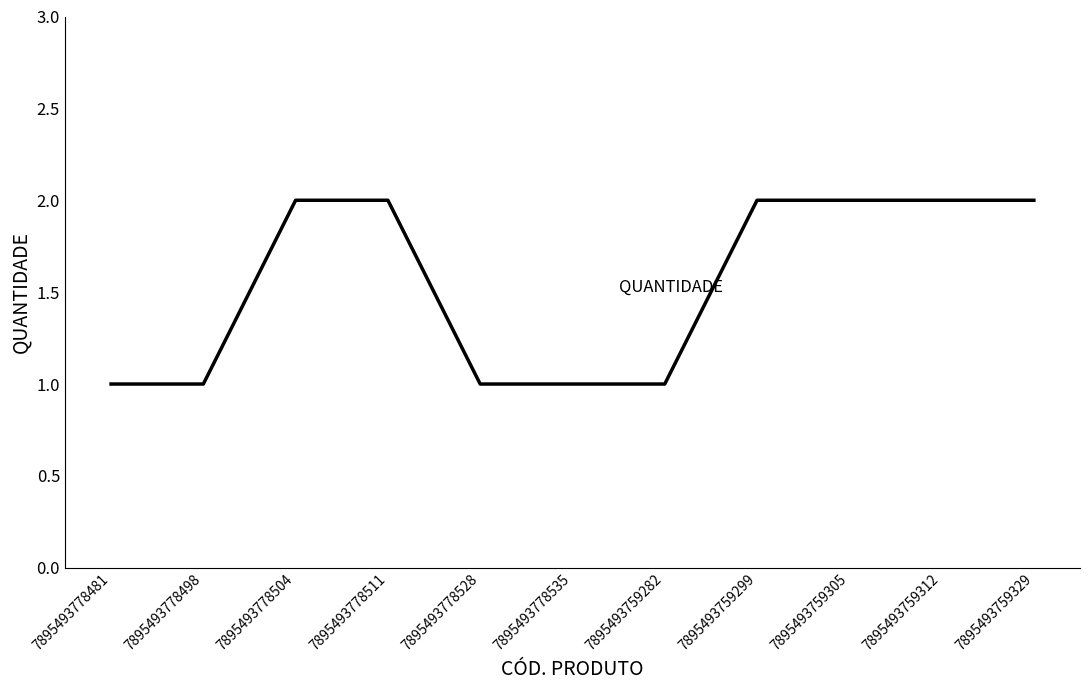

What position from the right is 7895493778481?

11